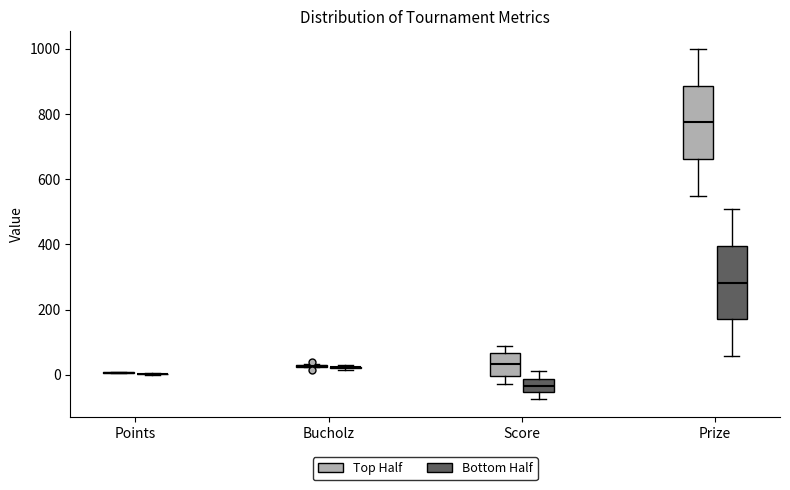

Reading left to right, read every box against the y-axis: the position of its median line, the range the box covers, and the ends of its whiskers. The values are not printed on the chart, so give them approximately, as read against the axis.

Points (Top Half): box collapsed to a line at 0, whiskers 0 to 20
Points (Bottom Half): box collapsed to a line at 0, whiskers 0 to 0
Bucholz (Top Half): box collapsed to a line at 20, whiskers 20 to 40
Bucholz (Bottom Half): box collapsed to a line at 20, whiskers 20 to 40
Score (Top Half): median 40, box 0 to 60, whiskers -20 to 80
Score (Bottom Half): median -40, box -60 to -20, whiskers -80 to 20
Prize (Top Half): median 780, box 660 to 880, whiskers 540 to 1000
Prize (Bottom Half): median 280, box 160 to 400, whiskers 60 to 500